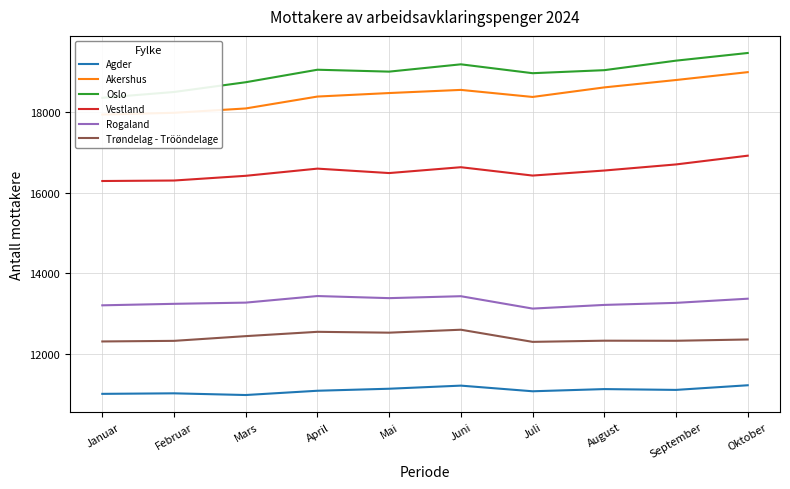

At how many categories does at least one series exceed 18420?

9